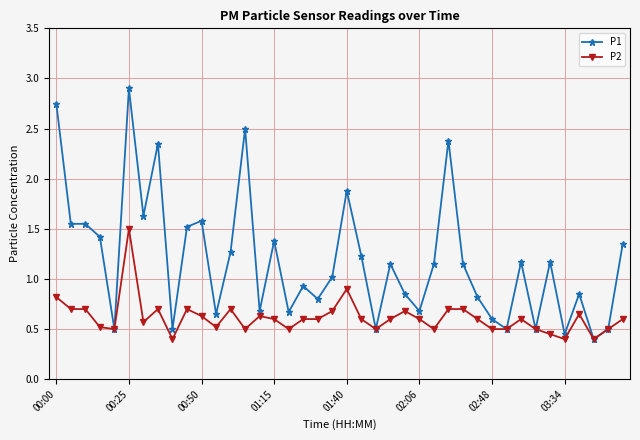

At how many categories does at least one series exceed 2?

5